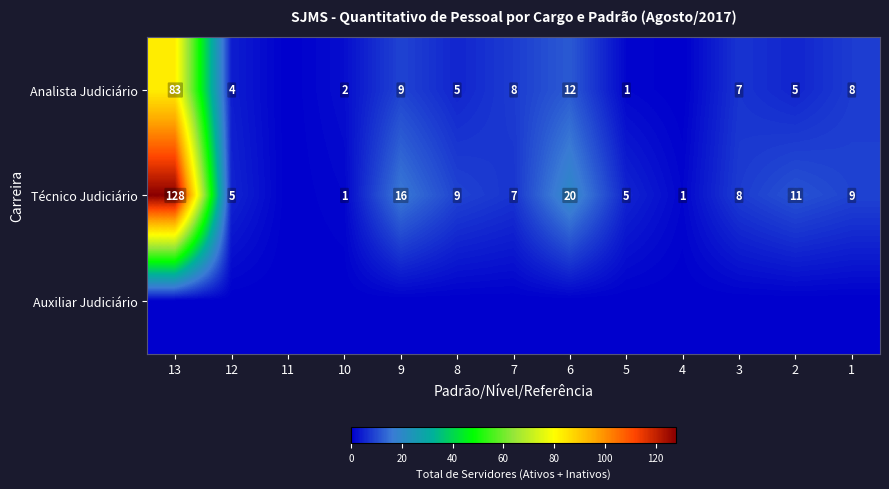

What is the sum of the Técnico Judiciário values at 7 and 2?

18